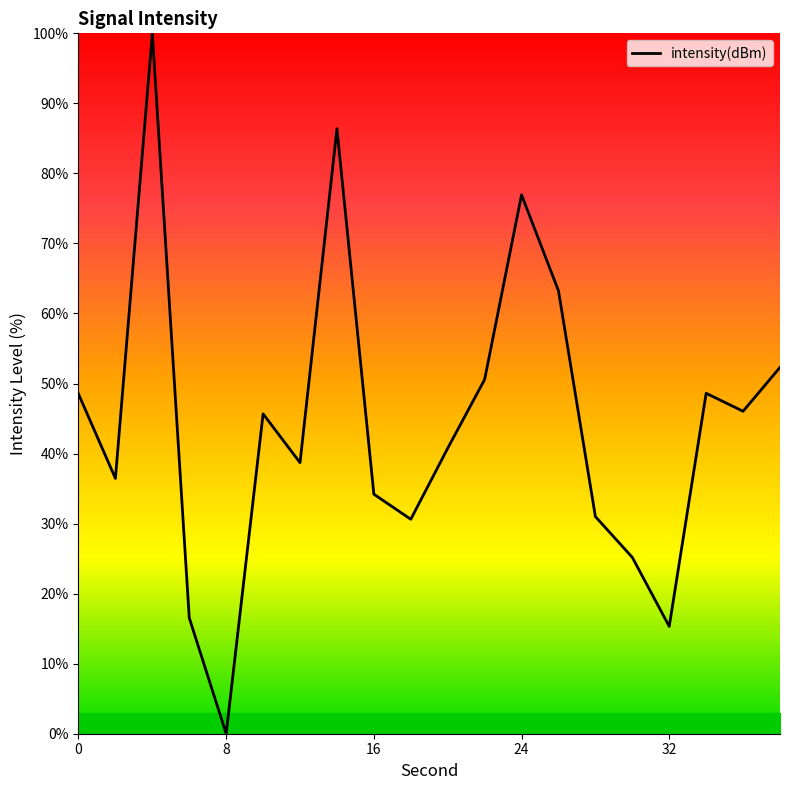

What is the greatest value displayed?

100.0